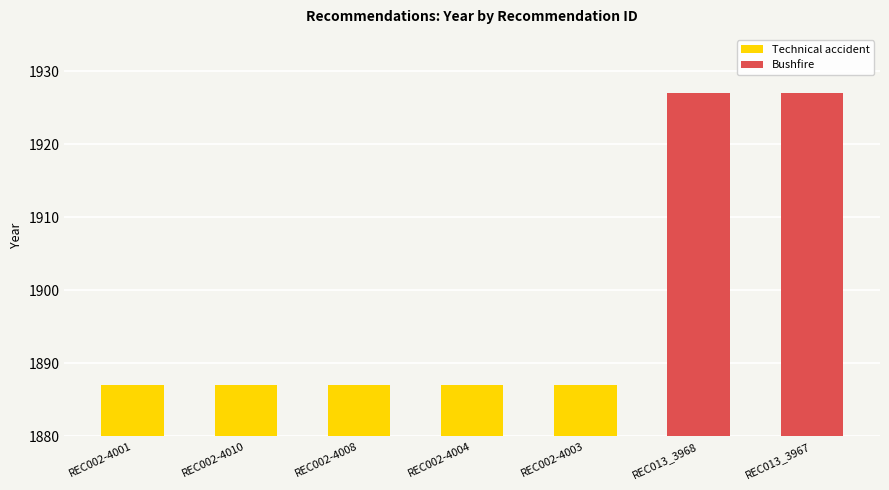

Reading left to right, list all the values displayed in this chart.

REC002-4001=1887	REC002-4010=1887	REC002-4008=1887	REC002-4004=1887	REC002-4003=1887	REC013_3968=1927	REC013_3967=1927